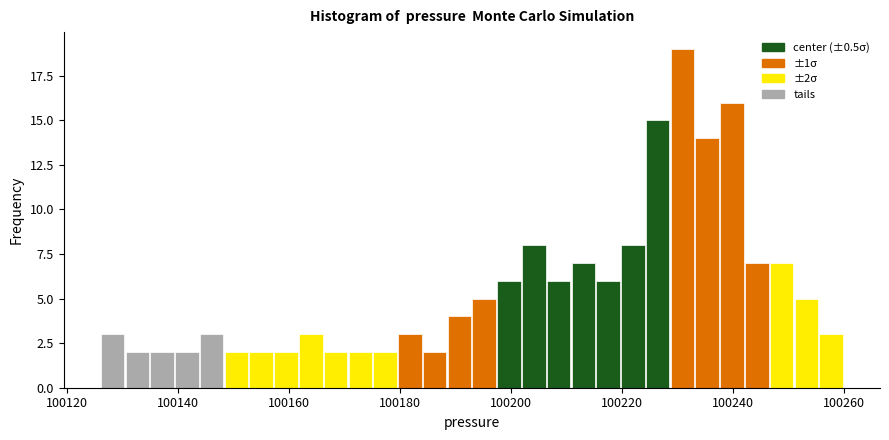

Around what value on the x-axis is the tallest bar? Give the approximate position of its centre, as read against the axis.

100230